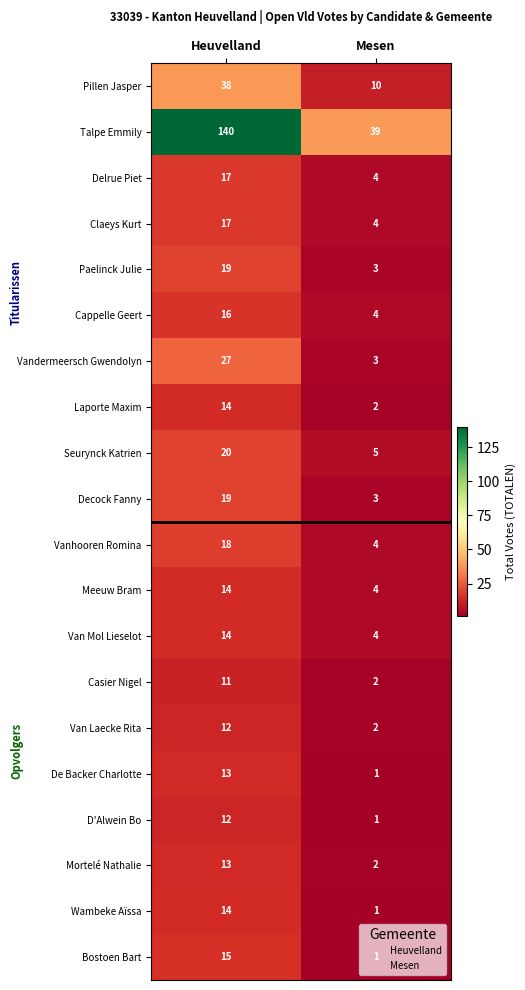

What is the total value across all series at Mesen?

99